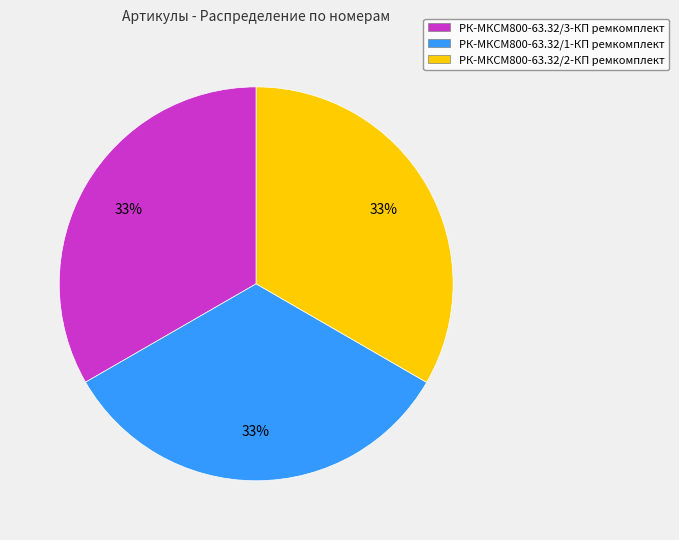

To the nearest percent, what is the average slice percentage?

33%